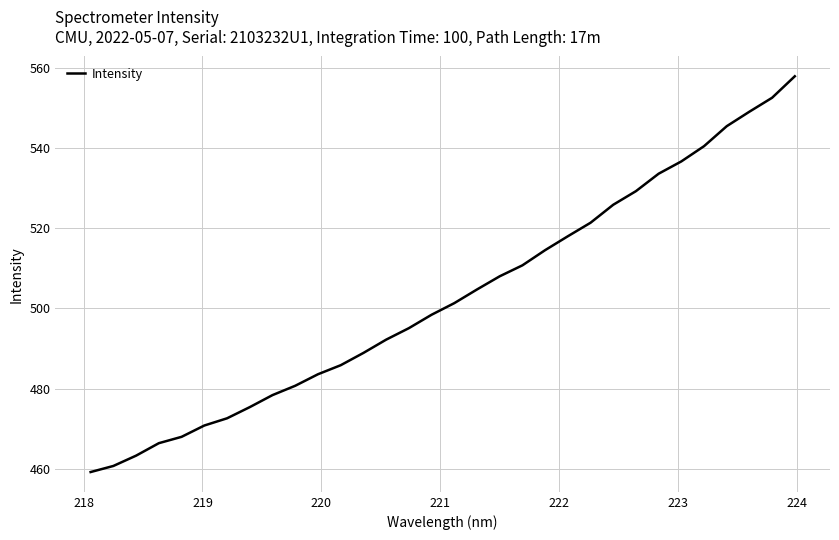

What is the difference between the maximum and minimum values?

98.6